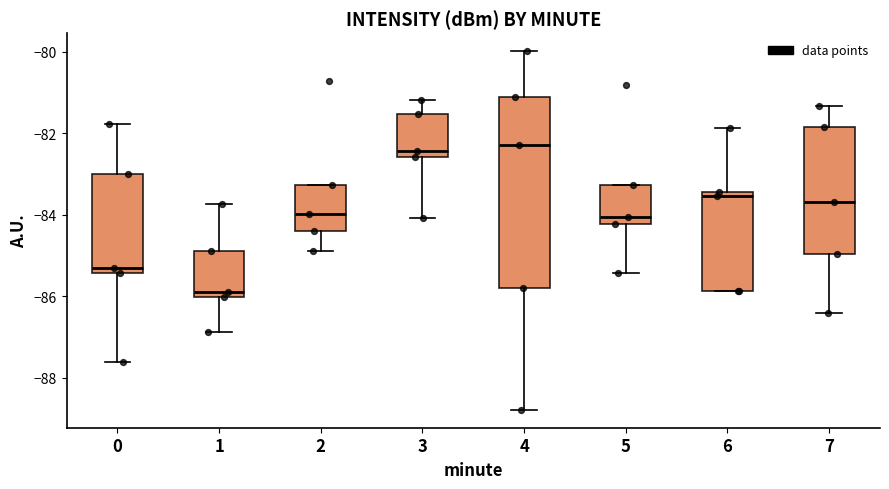

Comparing the boxes themselves (not the whiskers), which one is the tallest?

4